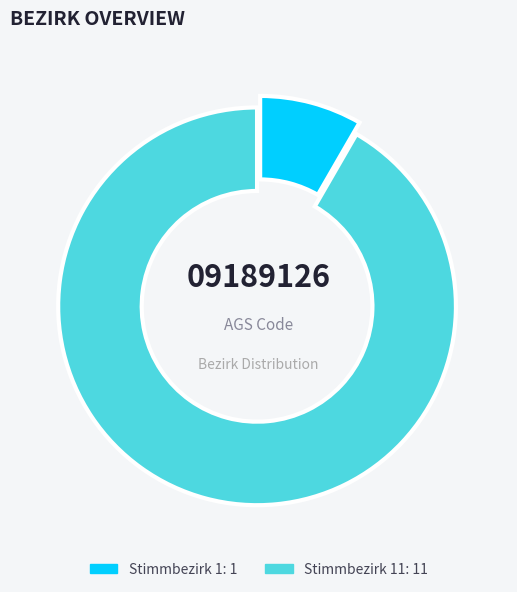

Is there a majority slice in this chart?

Yes